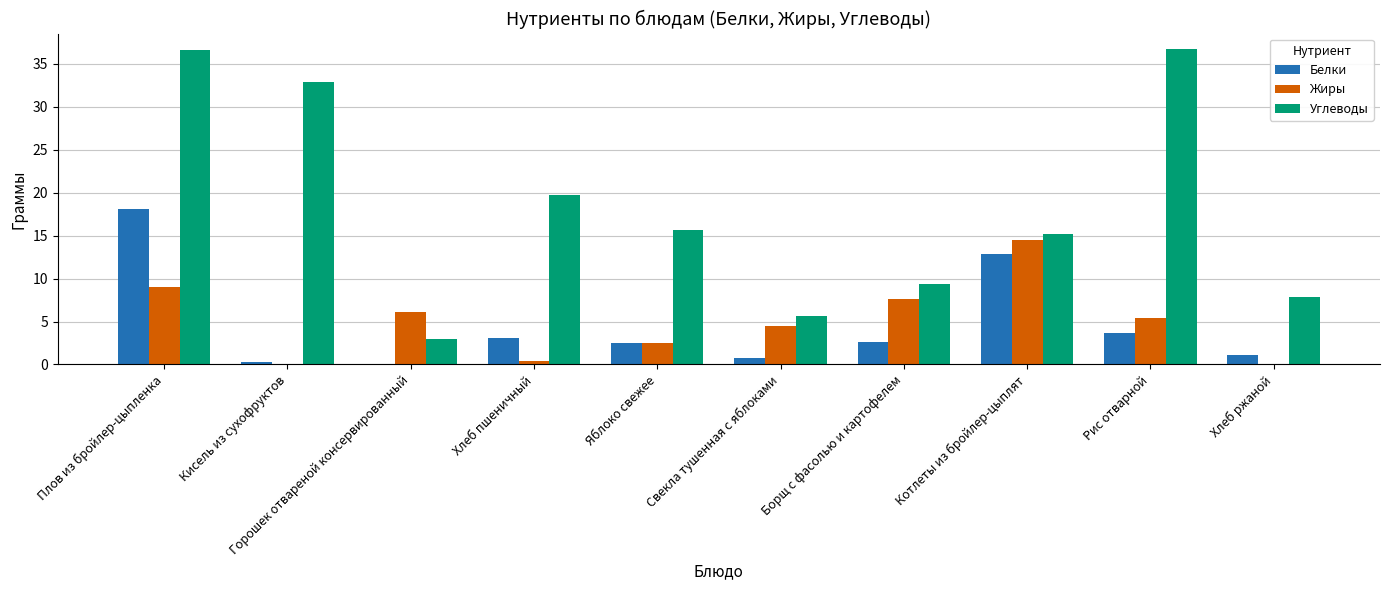

Between Горошек отвареной консервированный and Рис отварной, which series saw the biggest shift?

Углеводы